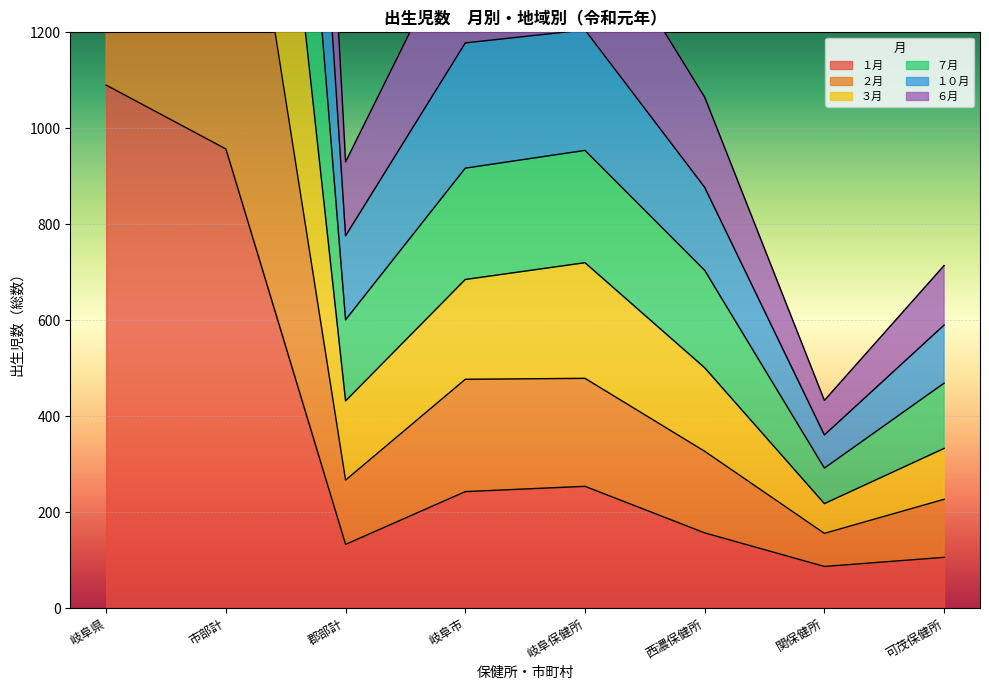

What is the total value across all series at 郡部計?

3139